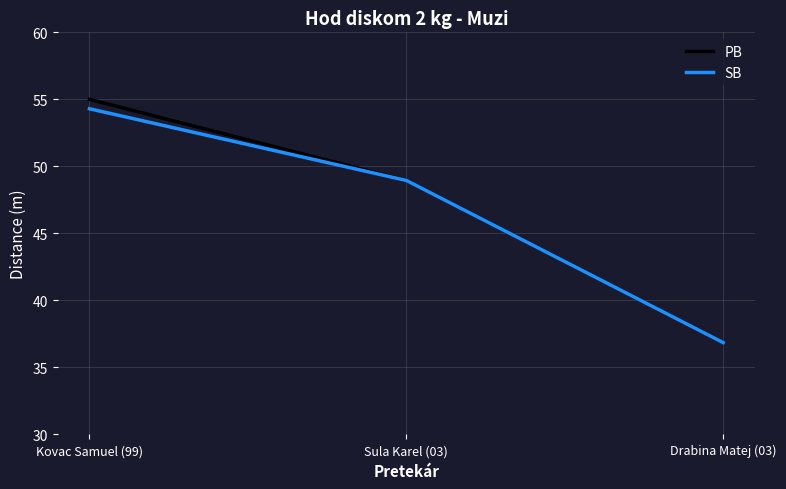

How many values in the PB series are below 48?

1